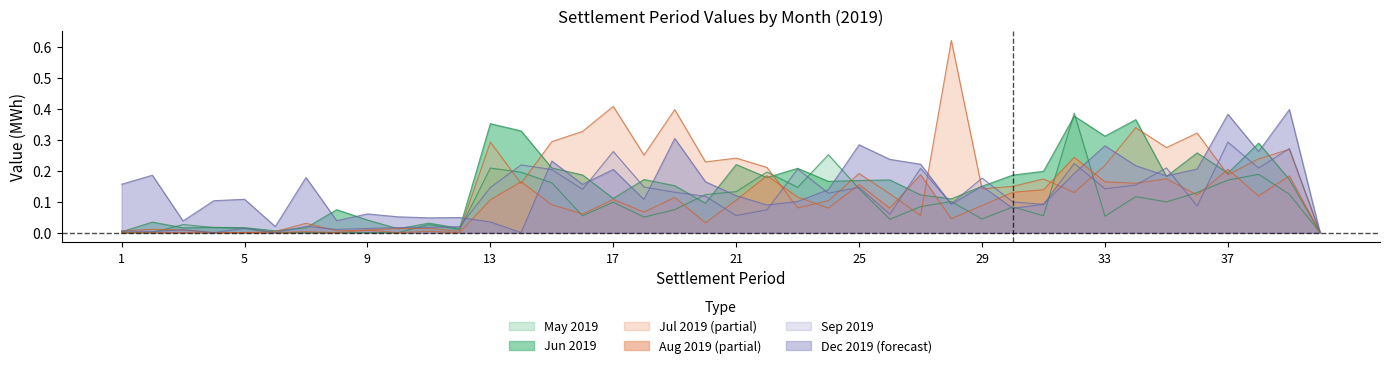

Which category has the highest value in the 2019-08 series?

32